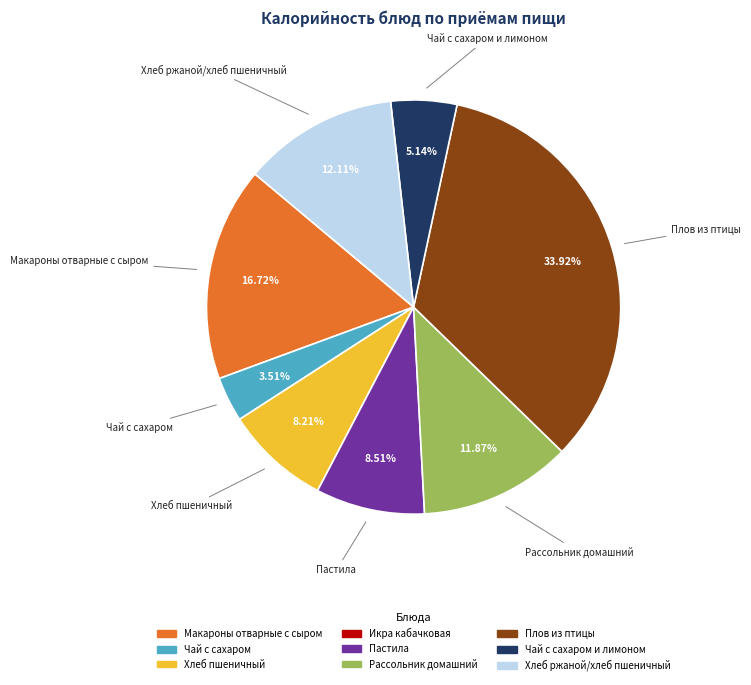

Is there any slice that represents more than half of the pie?

No